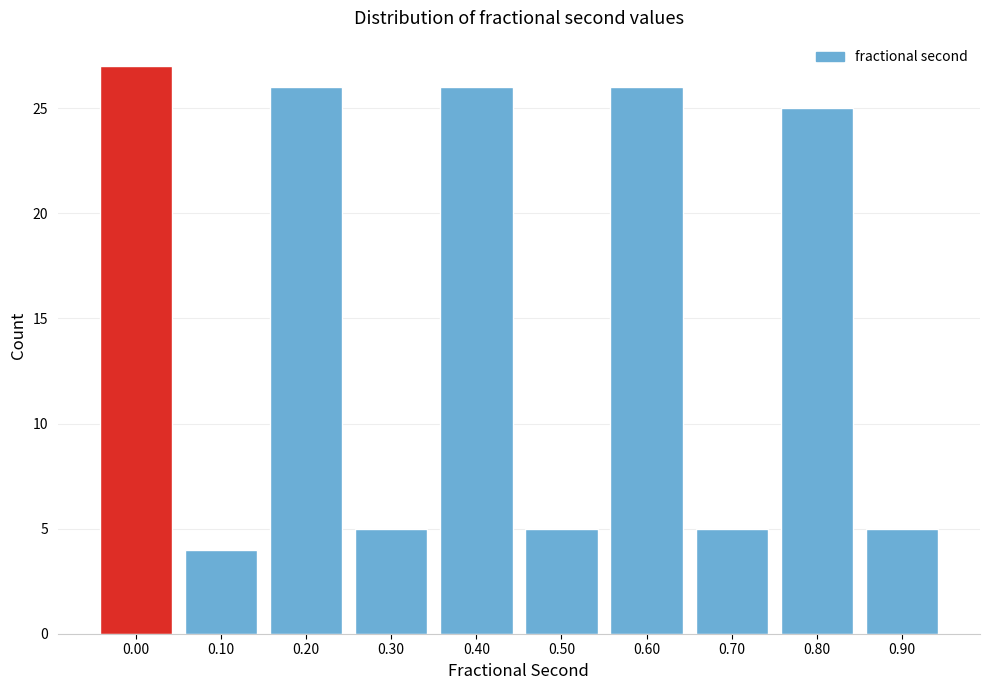

Reading left to right, transcribe all the data shown in this chart.

27	4	26	5	26	5	26	5	25	5